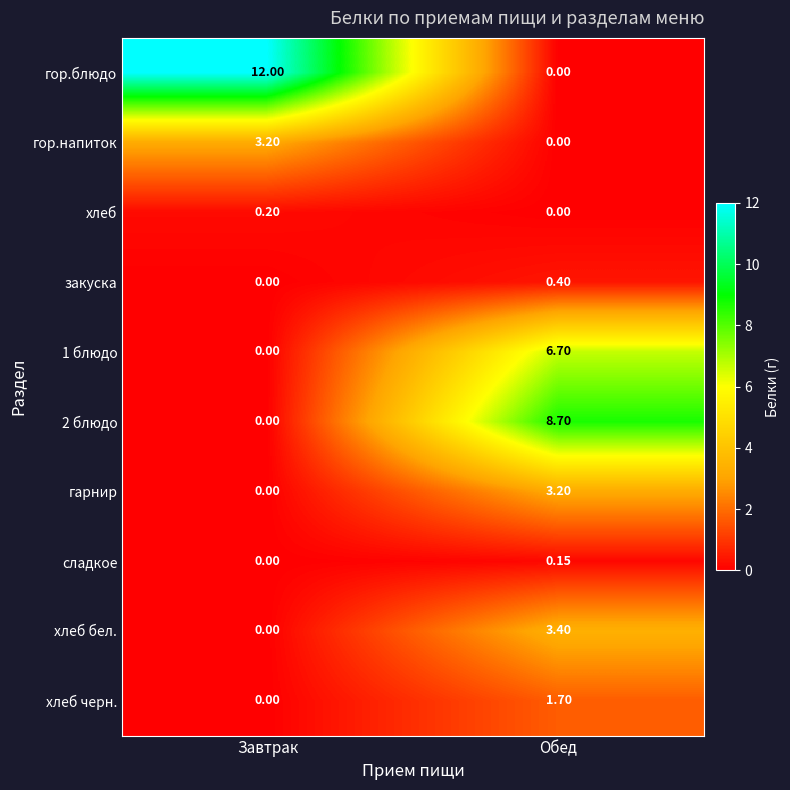

Rank the categories by хлеб черн. value from highest to lowest.

Обед, Завтрак